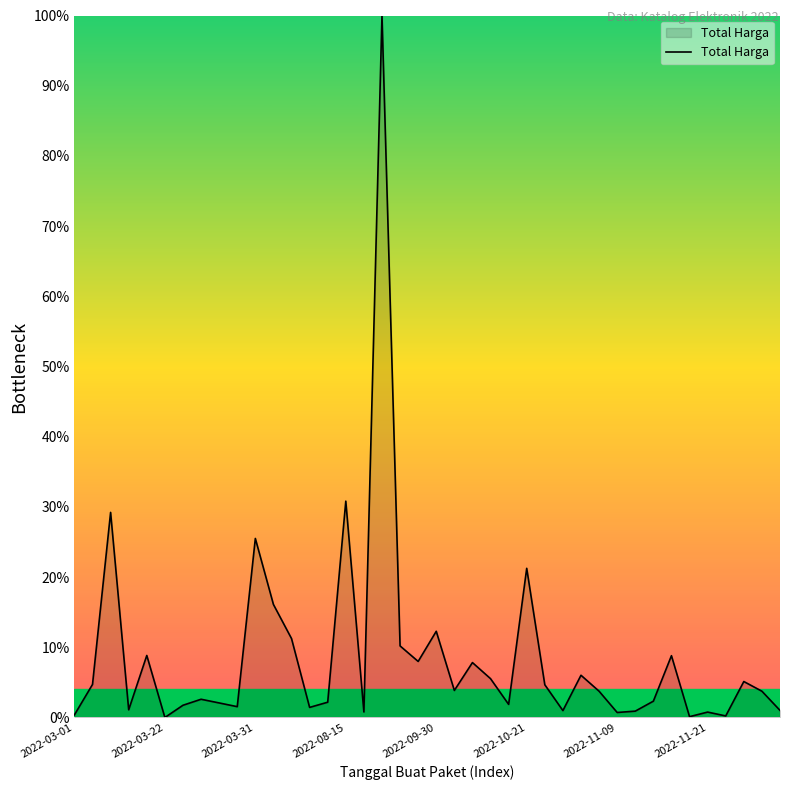

What is the difference between the maximum and minimum values?

100.0